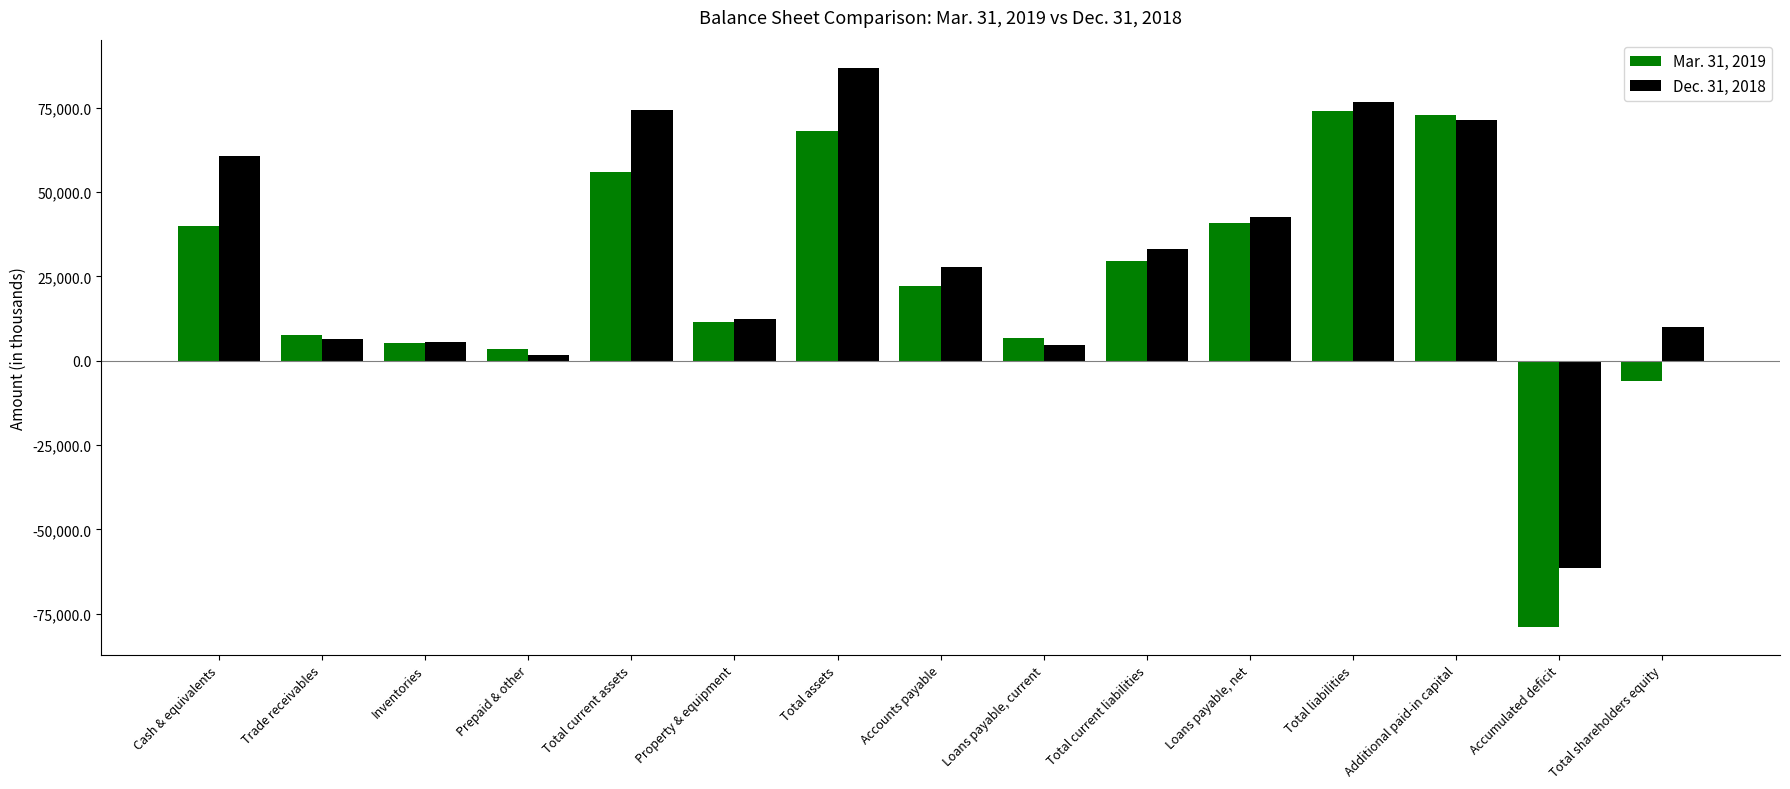

What is the spread (max minus min) of values at Loans payable, current?

2250